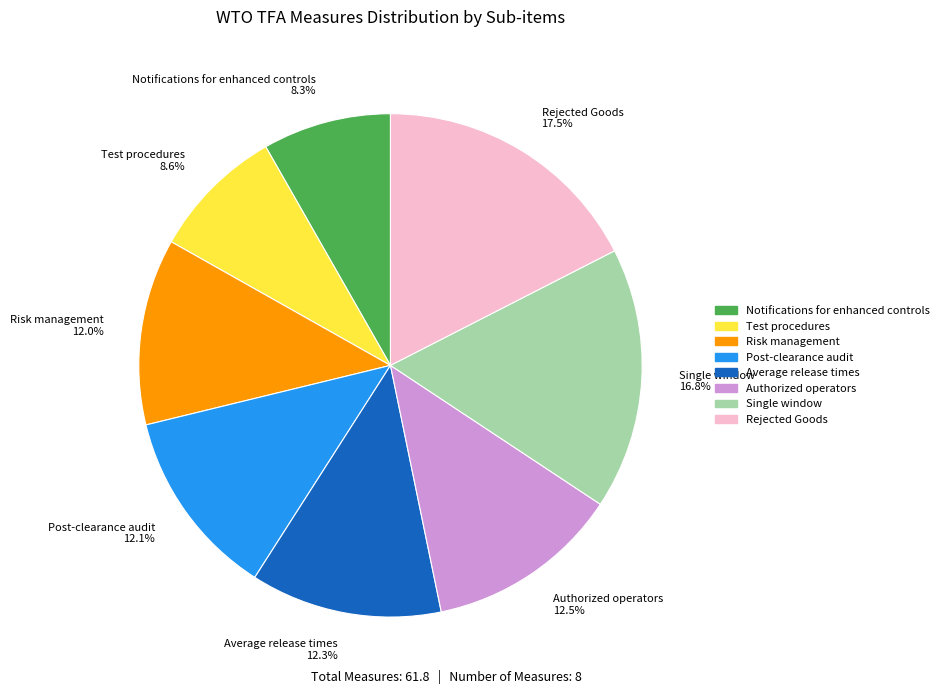

Approximately how many times larger is the value at Authorized operators 12.5% compared to Rejected Goods 17.5%?

0.7